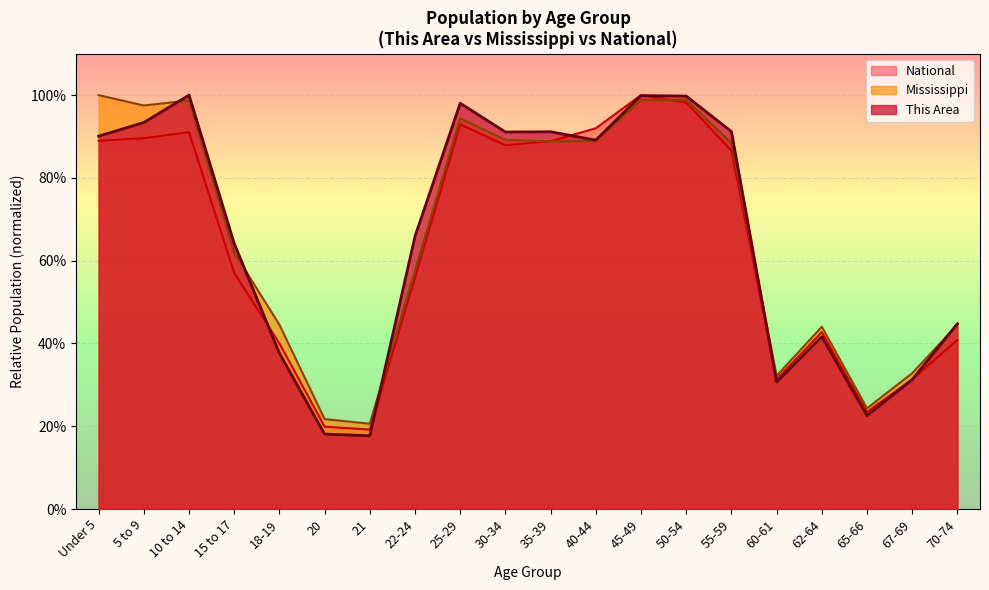

Reading right to left, transcribe all the data shown in this chart.

This Area: 0.4	0.3	0.2	0.4	0.3	0.9	1.0	1.0	0.9	0.9	0.9	1.0	0.7	0.2	0.2	0.4	0.6	1.0	0.9	0.9
Mississippi: 0.4	0.3	0.2	0.4	0.3	0.9	1.0	1.0	0.9	0.9	0.9	0.9	0.6	0.2	0.2	0.4	0.6	1.0	1.0	1.0
National: 0.4	0.3	0.2	0.4	0.3	0.9	1.0	1.0	0.9	0.9	0.9	0.9	0.6	0.2	0.2	0.4	0.6	0.9	0.9	0.9